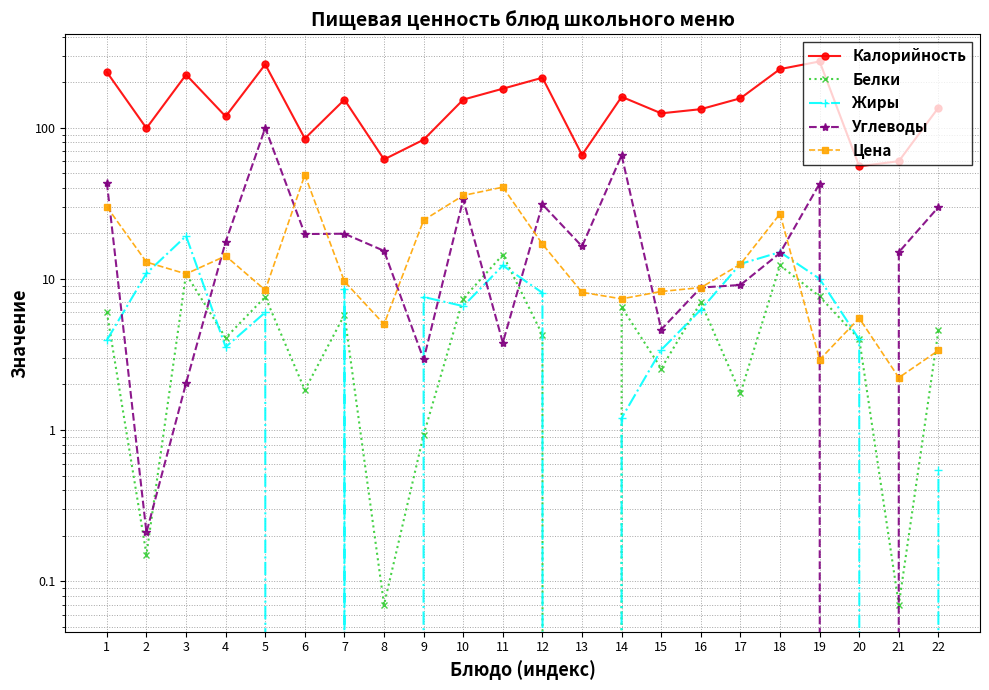

What is the difference between the second highest and second lowest values in the Цена series?

37.5